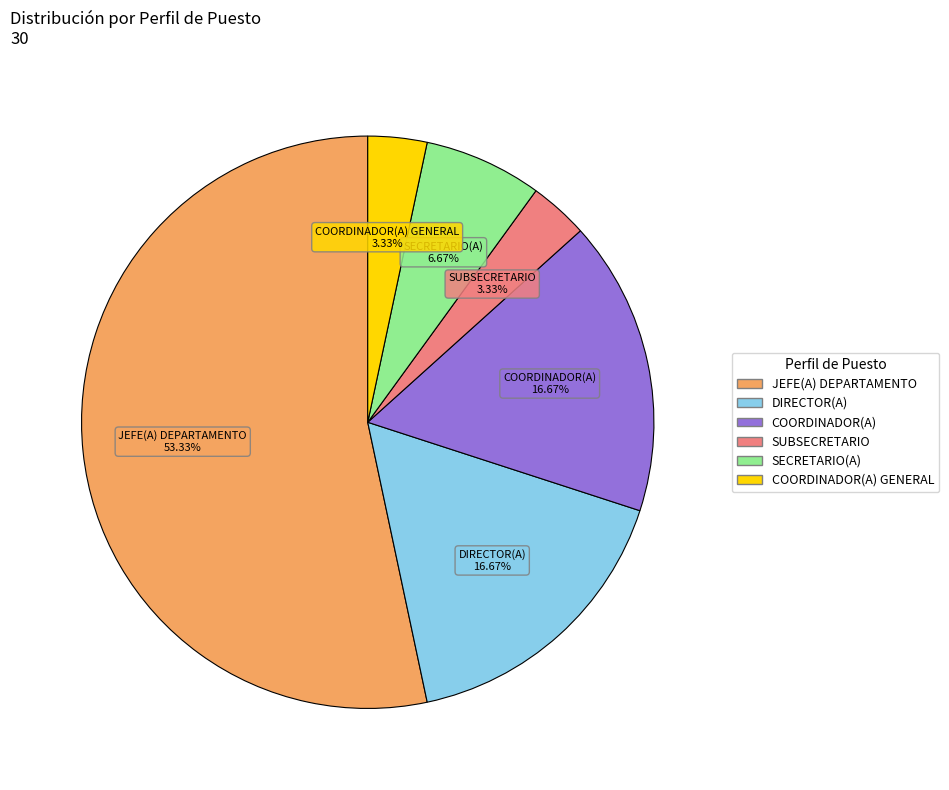

To the nearest percent, what is the average slice percentage?

17%